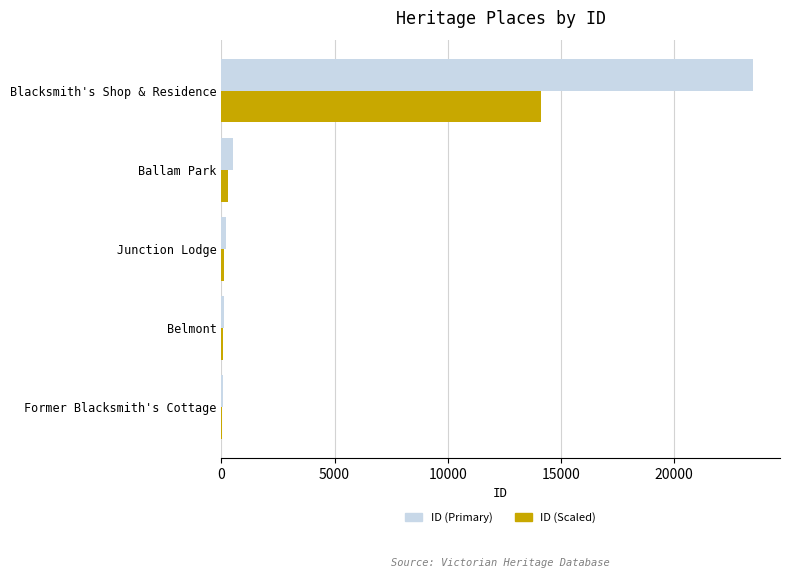

What are all the series names shown in the legend?

ID (Primary), ID (Scaled)